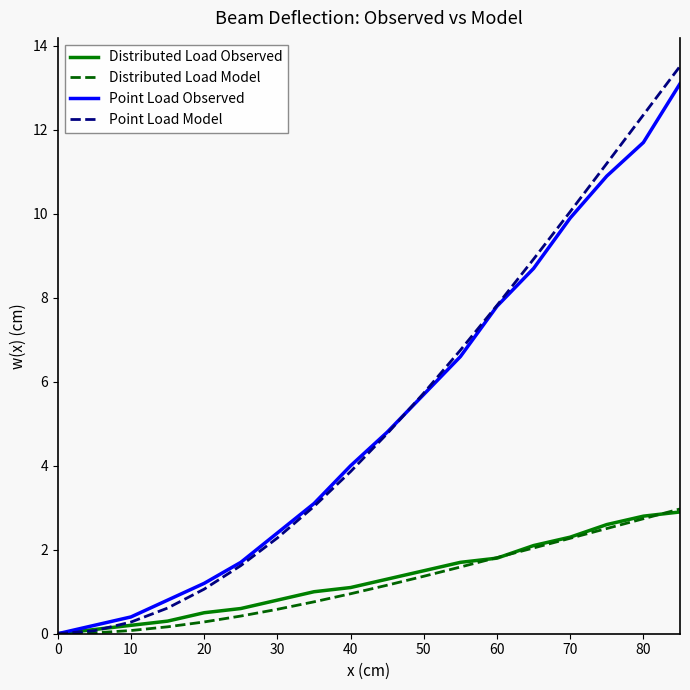

What is the maximum value for Point Load Observed?

13.1